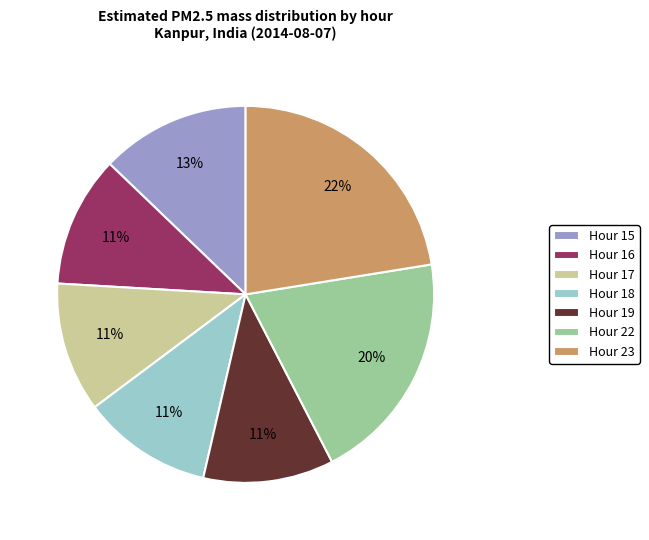

Is there any slice that represents more than half of the pie?

No